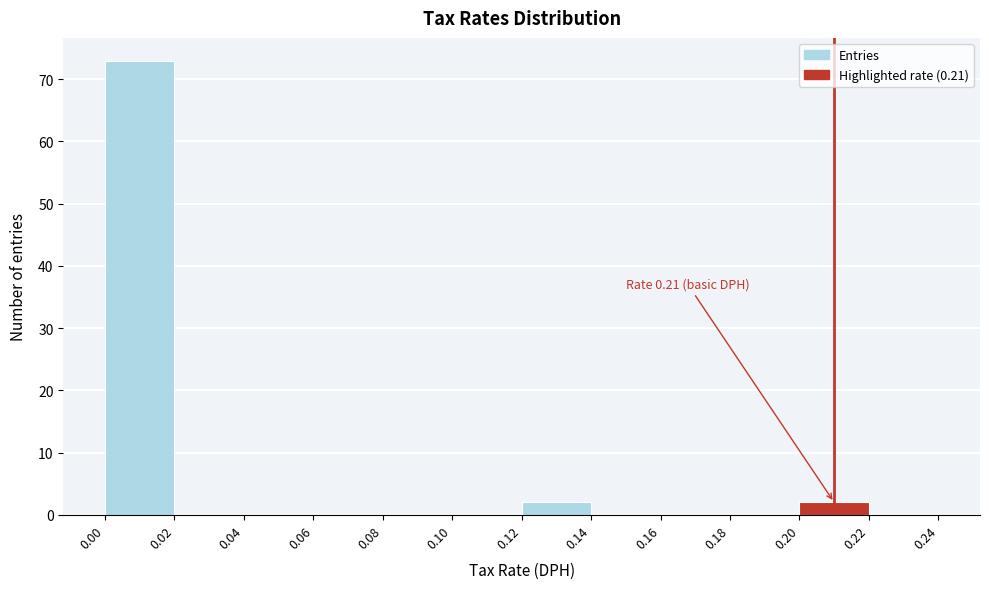

Over which range of the x-axis is the bar tallest?

0.00 to 0.02